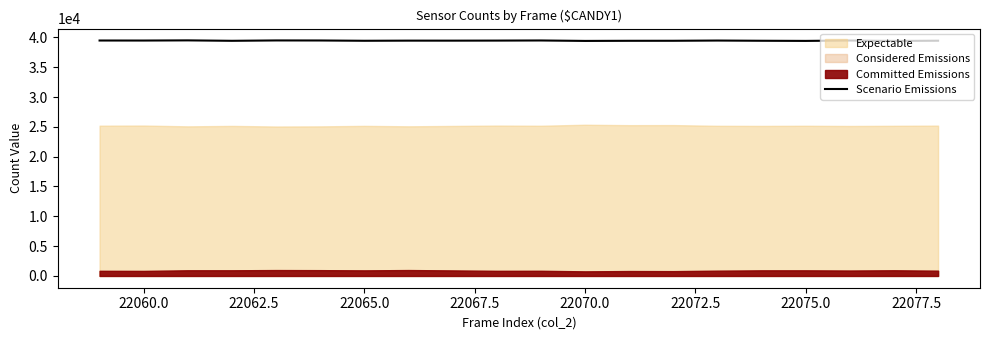

Does the chart display data point markers on the line(s)?

No